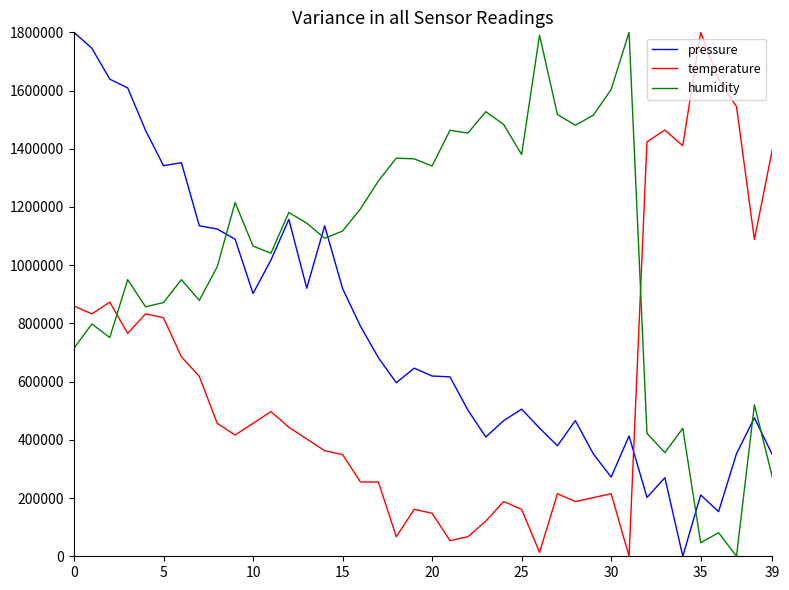

True or false: humidity and pressure cross at least once.

True